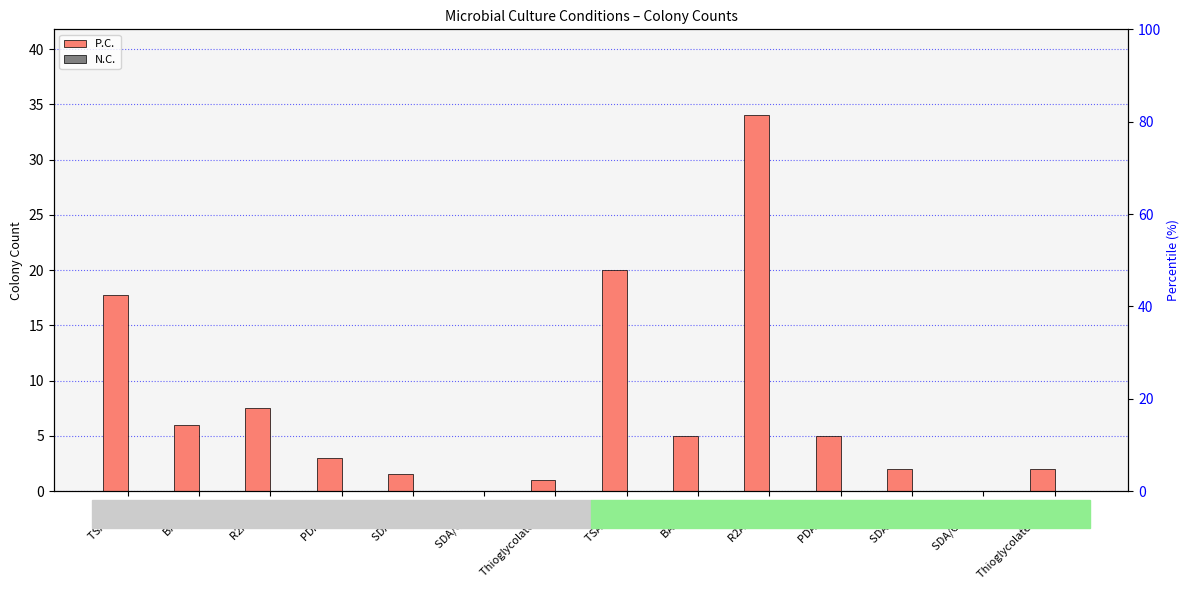

Between Thioglycolate (Dry) and TSA (Wet), which series saw the biggest shift?

P.C.